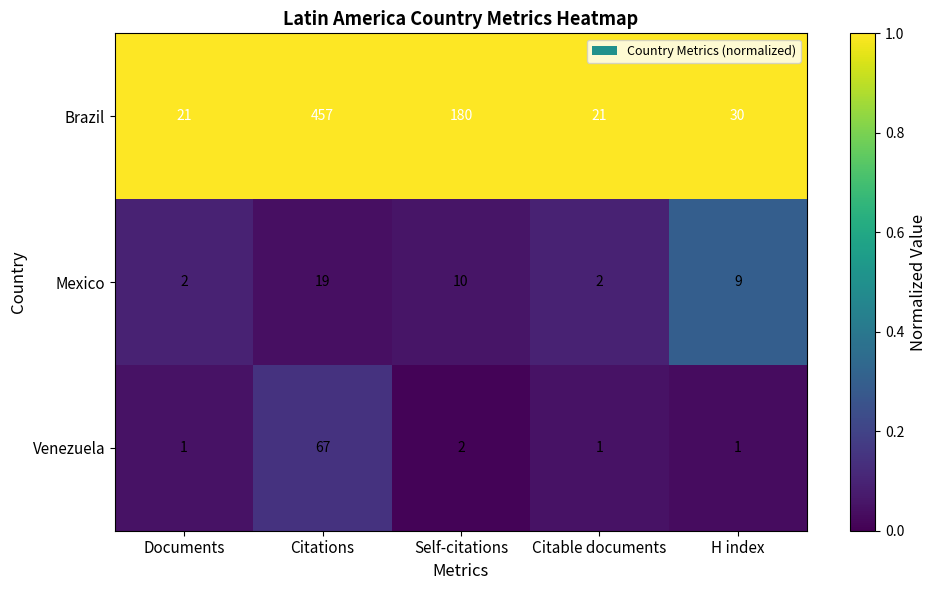

What is the total value across all series at H index?

40